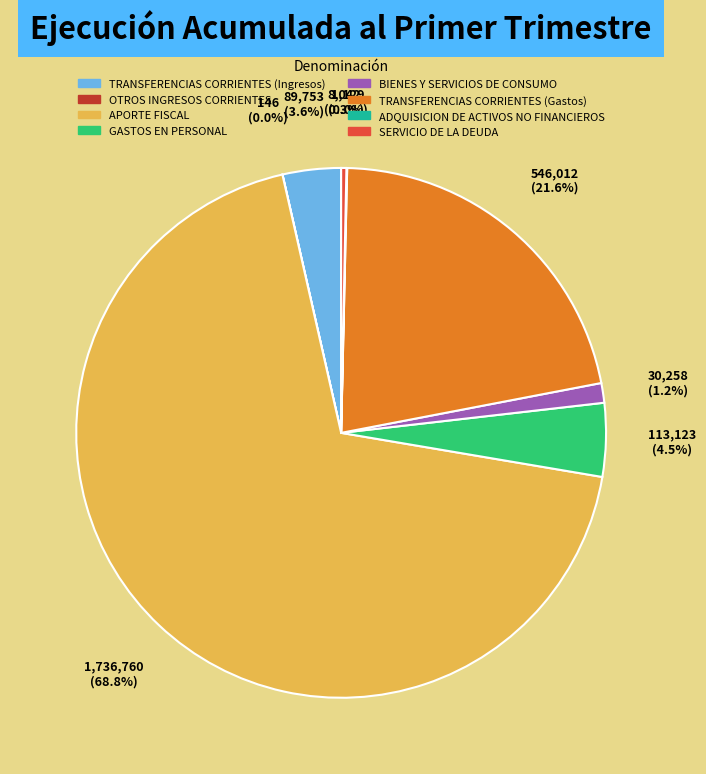

Is there any slice that represents more than half of the pie?

Yes